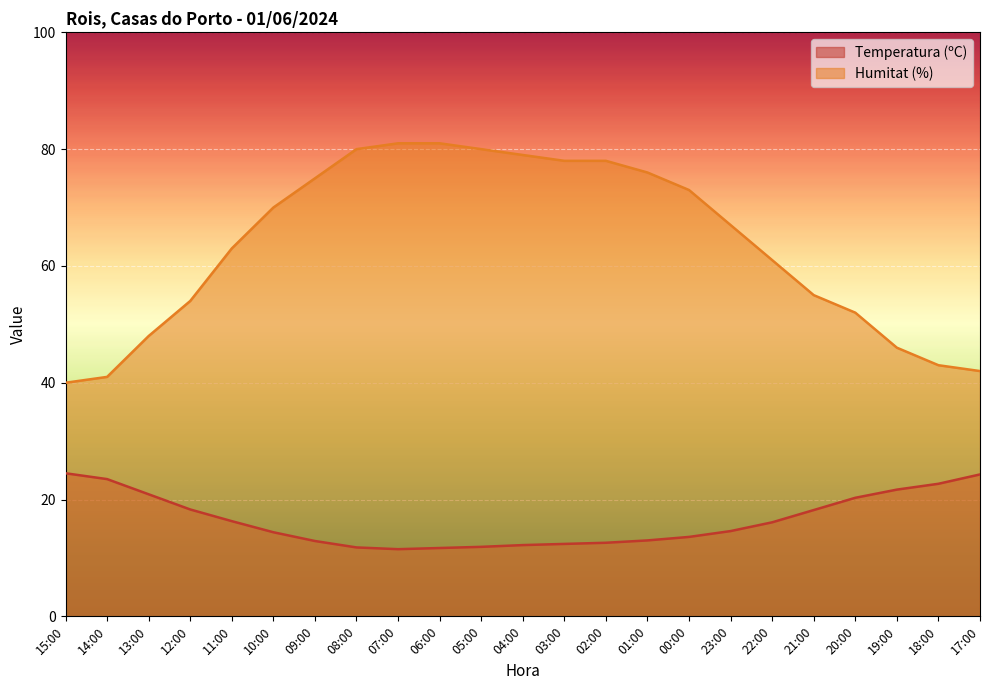

List the series in order of their overall mean, lowest first.

Temperatura (ºC), Humitat (%)